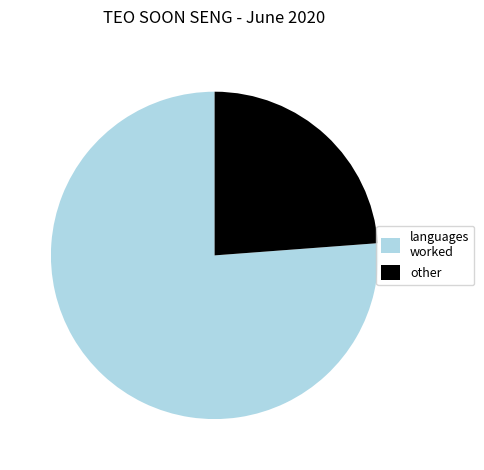

Is the sum of languages worked and other greater than half?

Yes